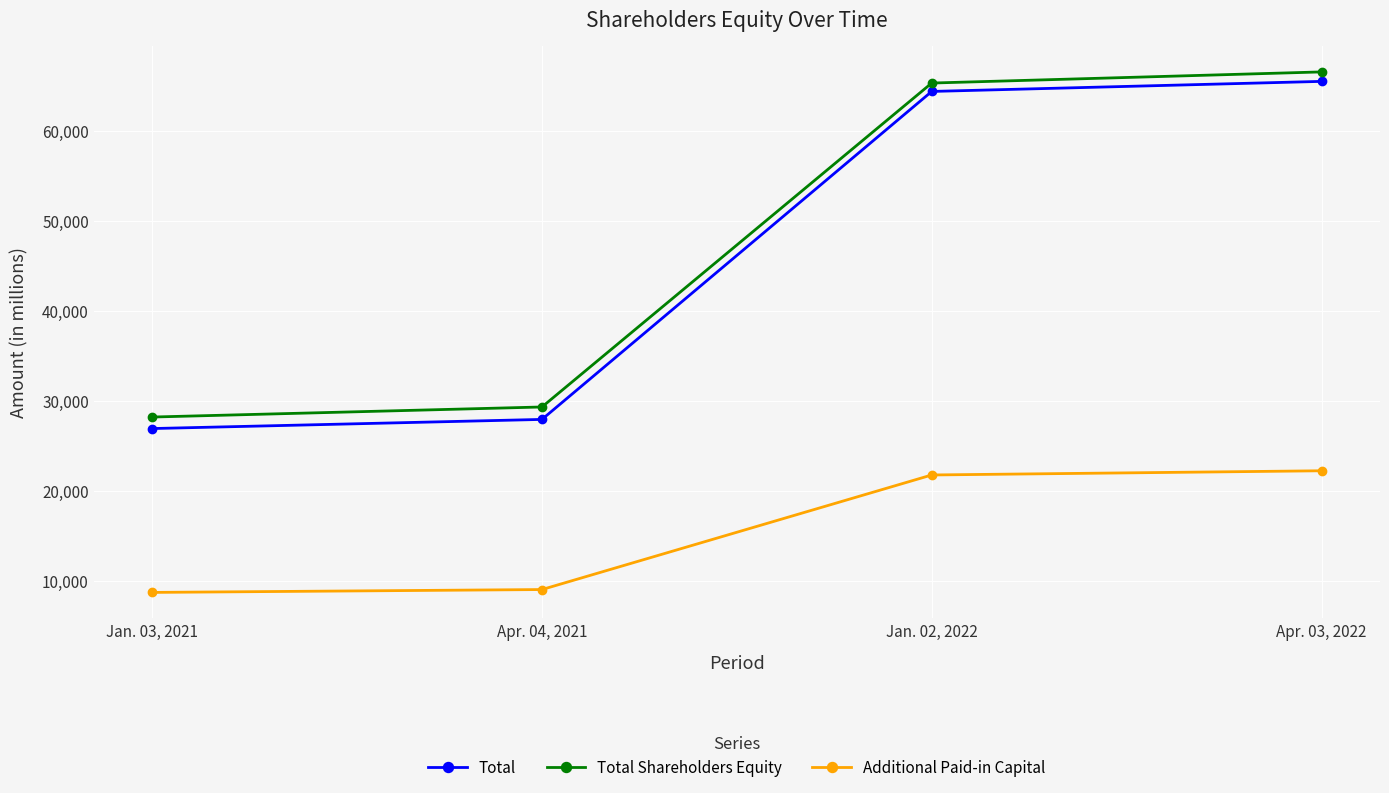

Is this an area chart (filled region under the line)?

No